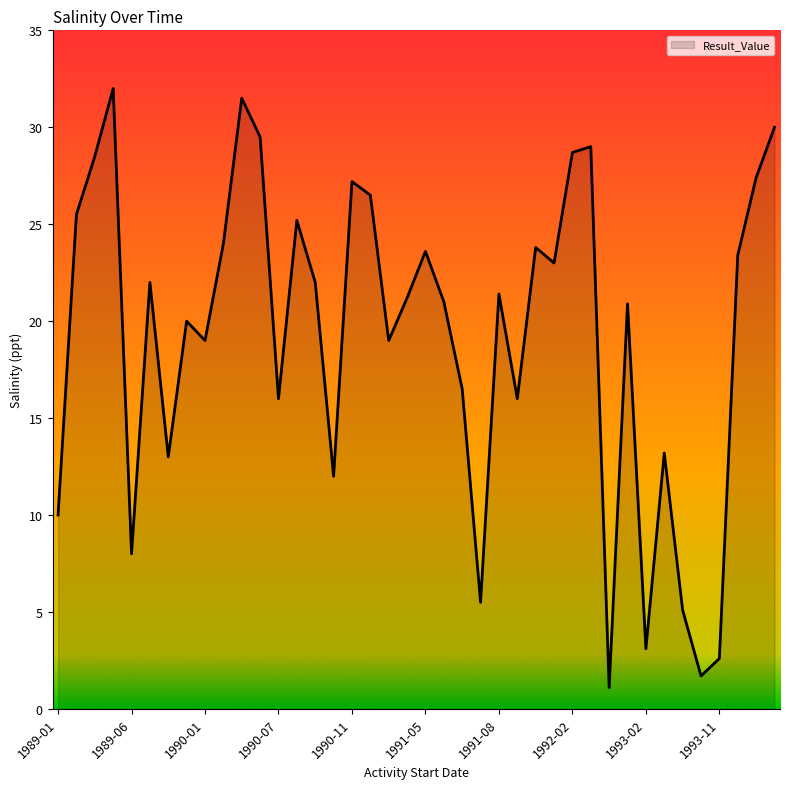

What is the difference between the maximum and minimum values?

30.9